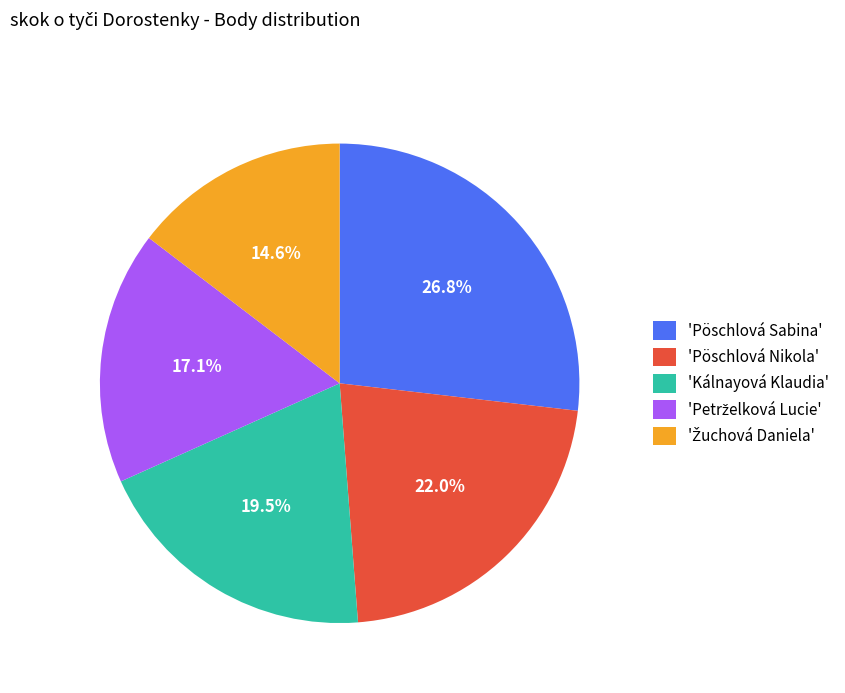

Combined, do 'Kálnayová Klaudia' and 'Pöschlová Nikola' account for over 50%?

No